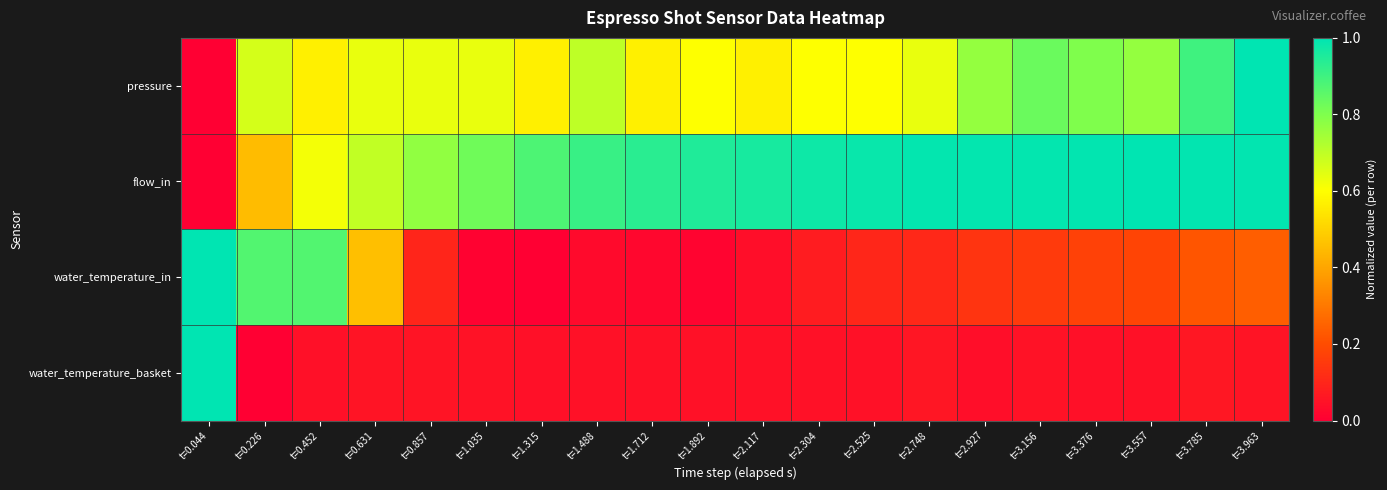

List the series in order of their peak value, highest first.

pressure, flow_in, water_temperature_in, water_temperature_basket